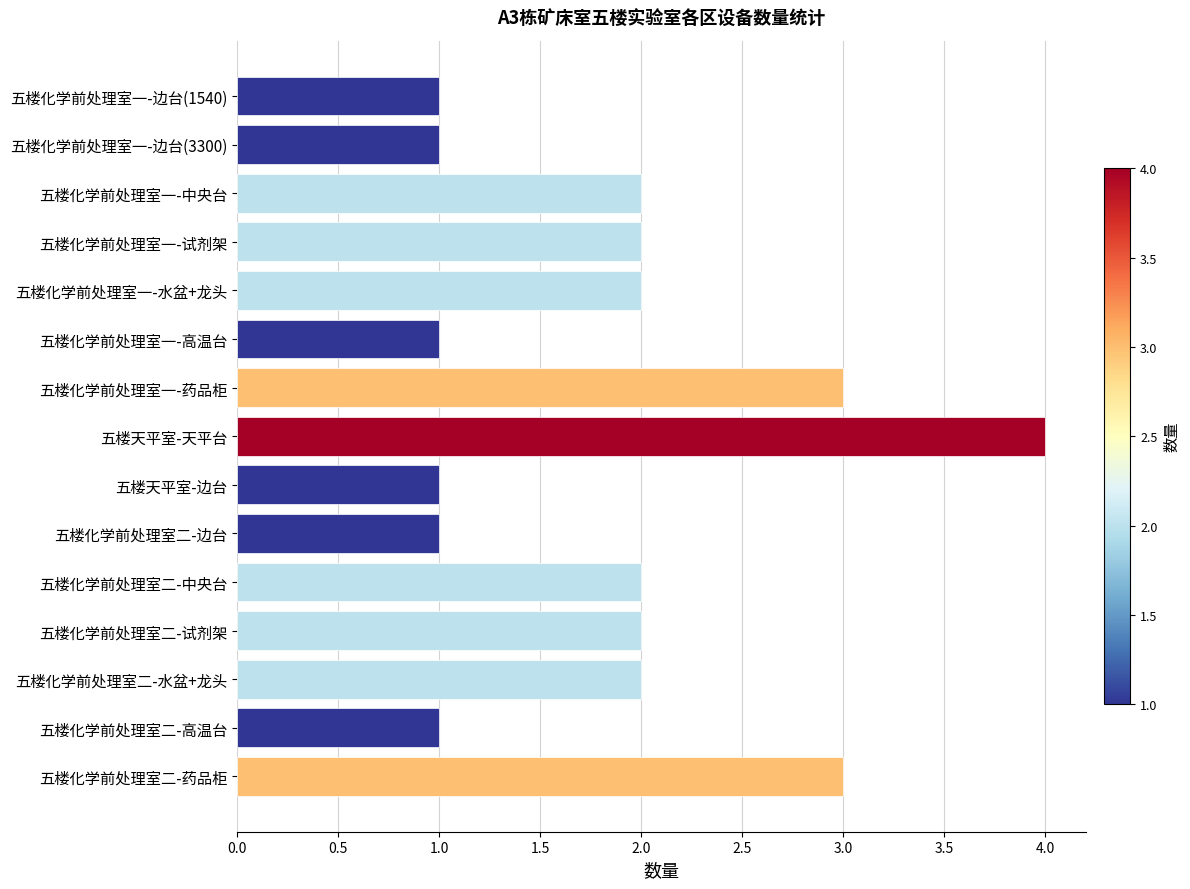

What is the sum of the values at 五楼化学前处理室二-试剂架 and 五楼化学前处理室一-中央台?

4